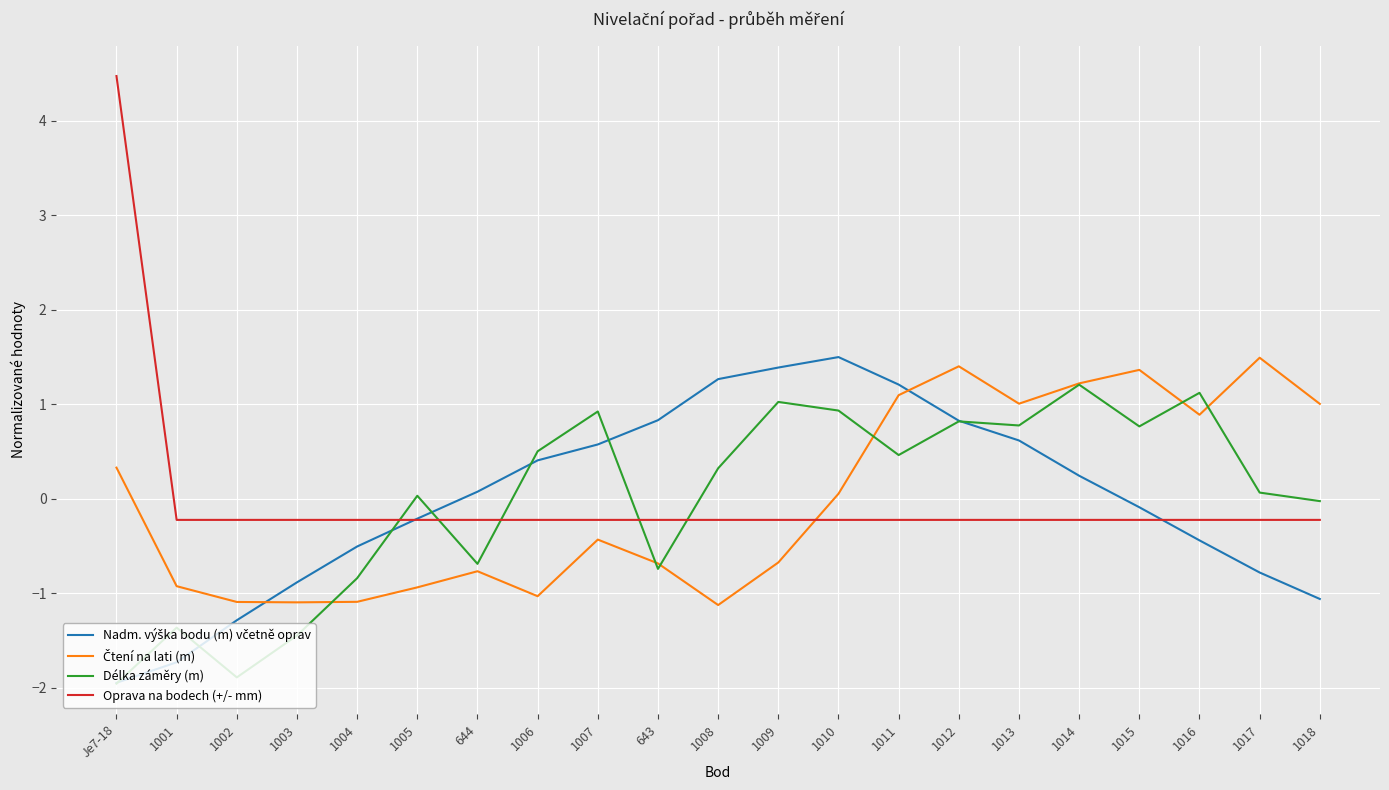

At which category does the chart reach its minimum across all series?

Je7-18